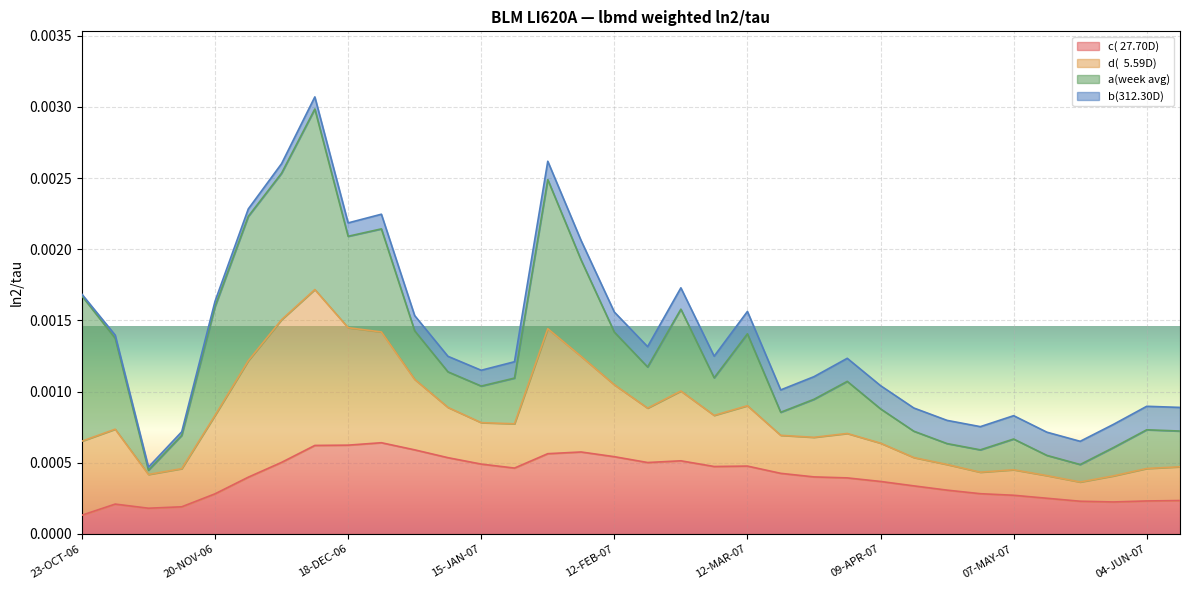

What is the label of the 8th point from the right?

23-APR-07